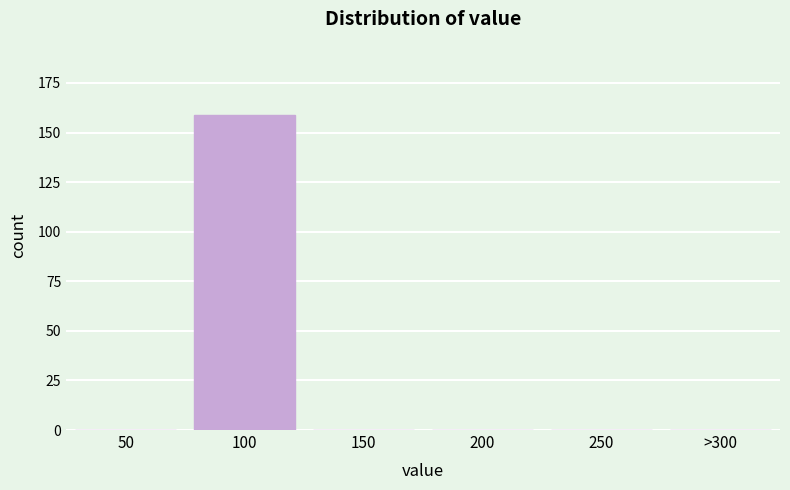

Reading left to right, extract all data points from this chart.

50=0	100=159	150=0	200=0	250=0	>300=0